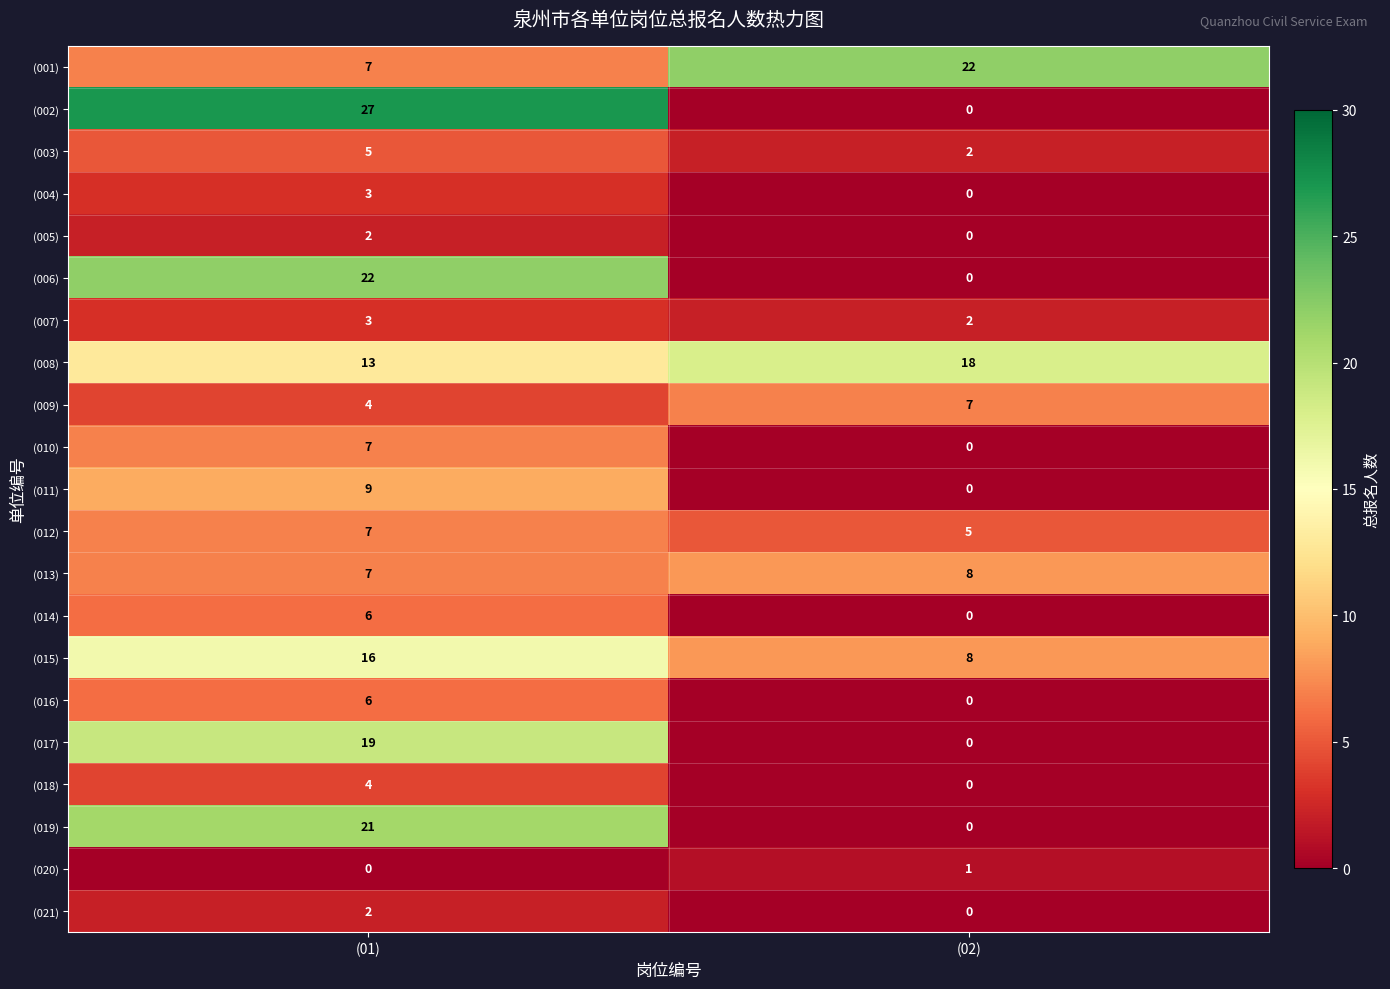

Between (01) and (02), which series saw the biggest shift?

(002)